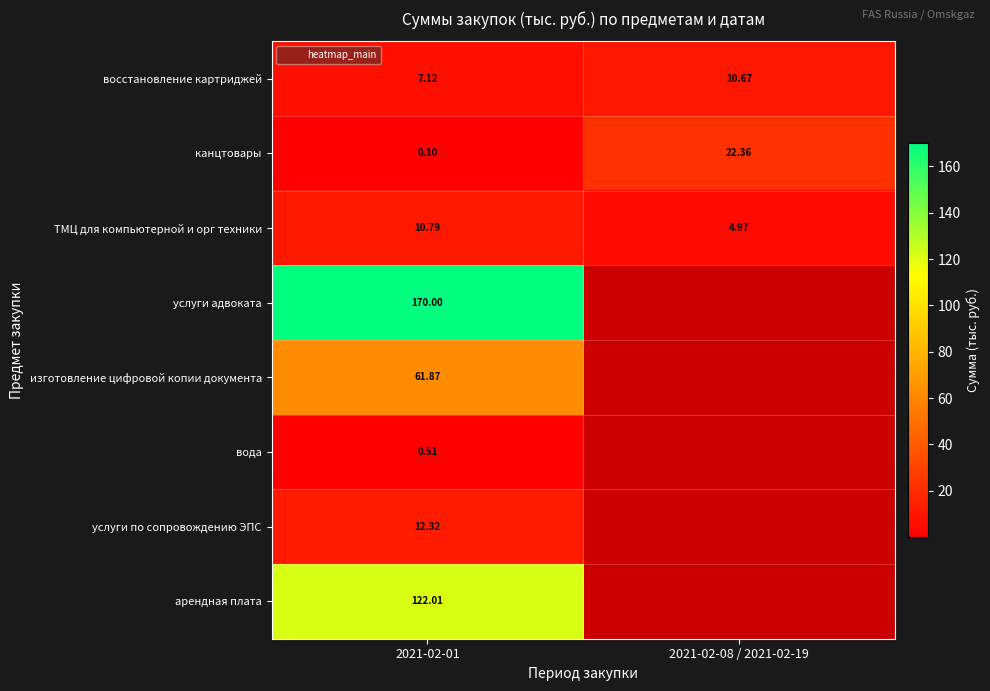

Where does the ТМЦ для компьютерной и орг техники series first go above 10?

2021-02-01